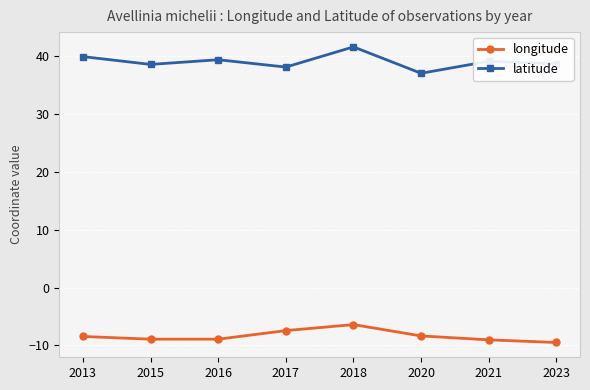

How many interior local valleys does the latitude series have?

3